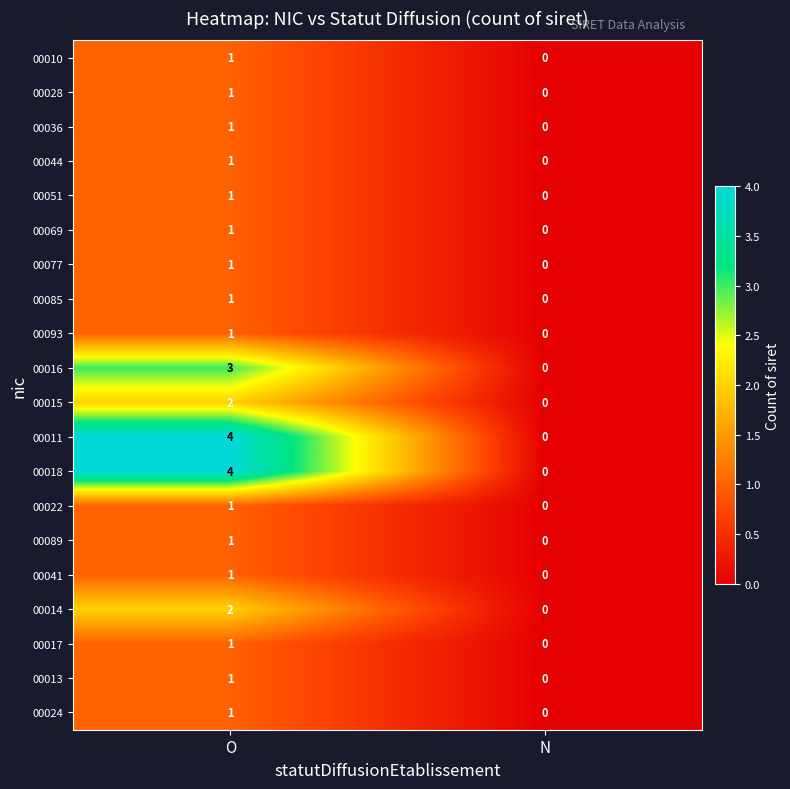

The 00051 series shows 0 at O. True or false?

False